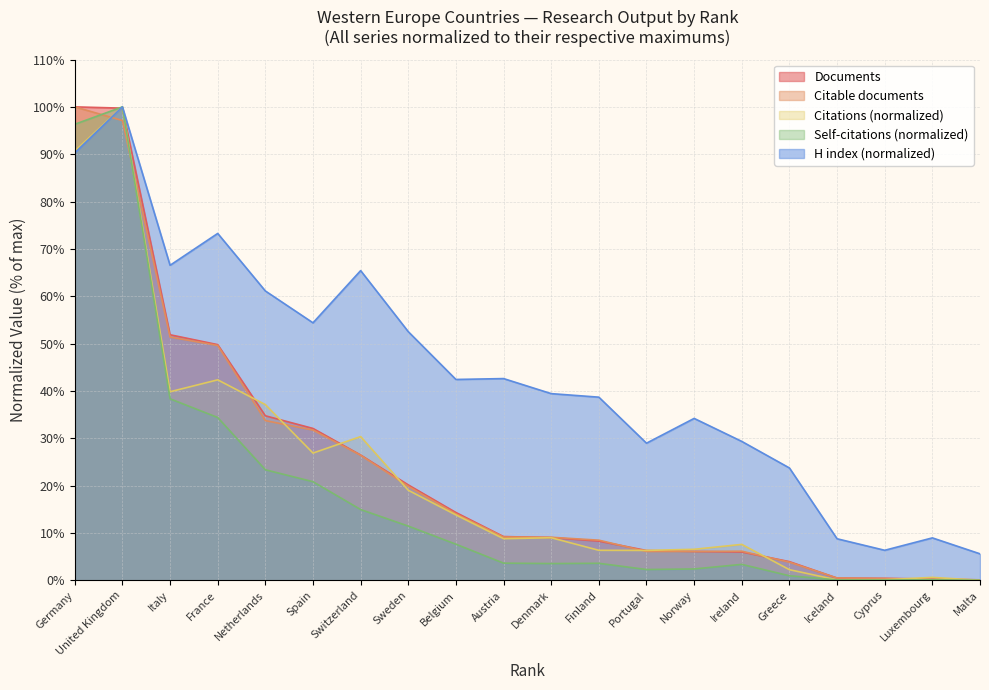

Which series changed the most between Austria and Norway?

H index (normalized)